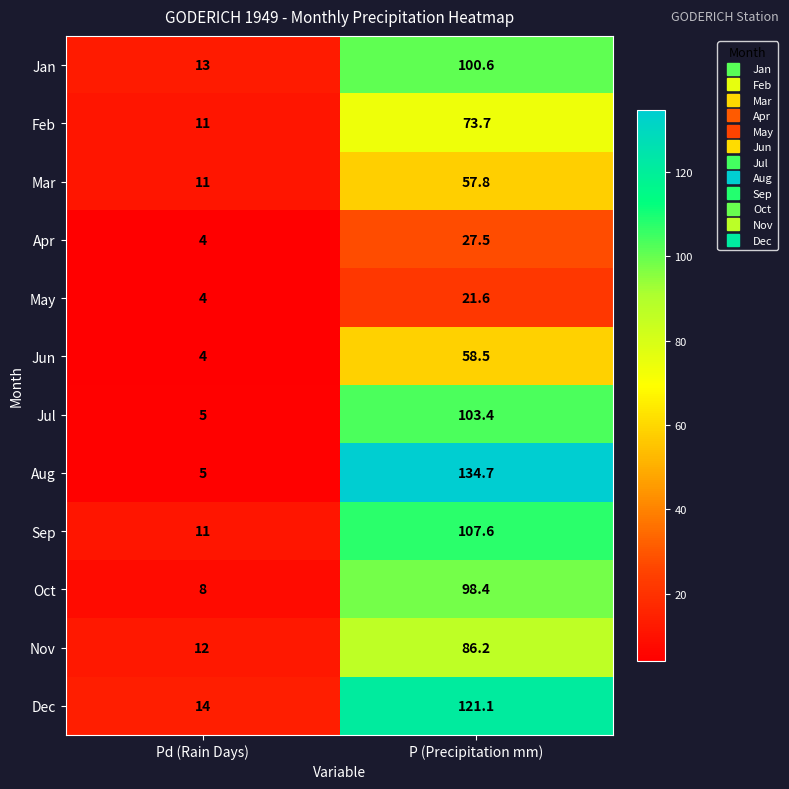

List the labels in order of Mar value, largest first.

P (Precipitation mm), Pd (Rain Days)